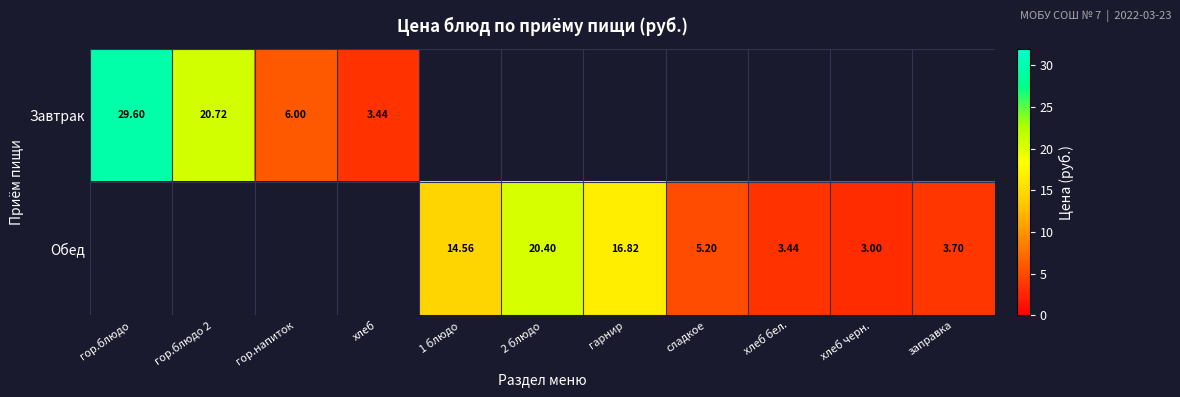

Is the value of Обед at гарнир greater than the value of Завтрак at гор.блюдо?

No